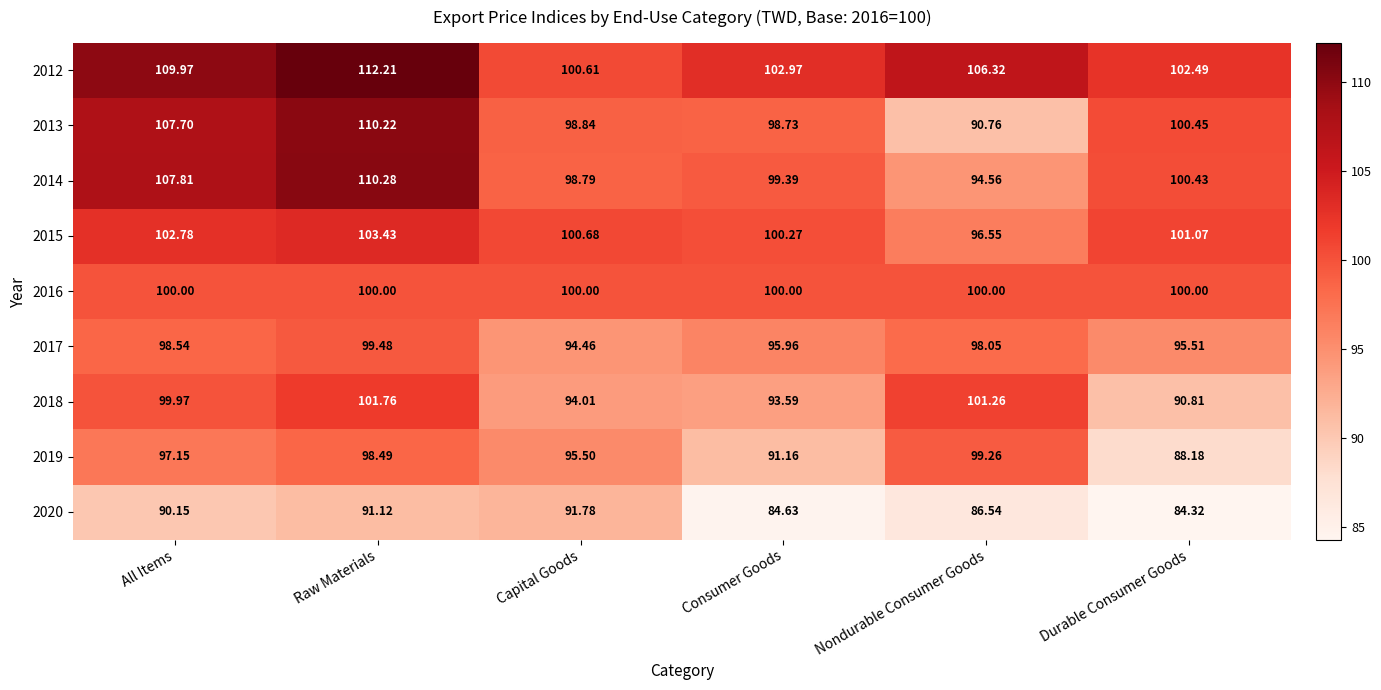

At which label does 2019 first exceed 97?

All Items